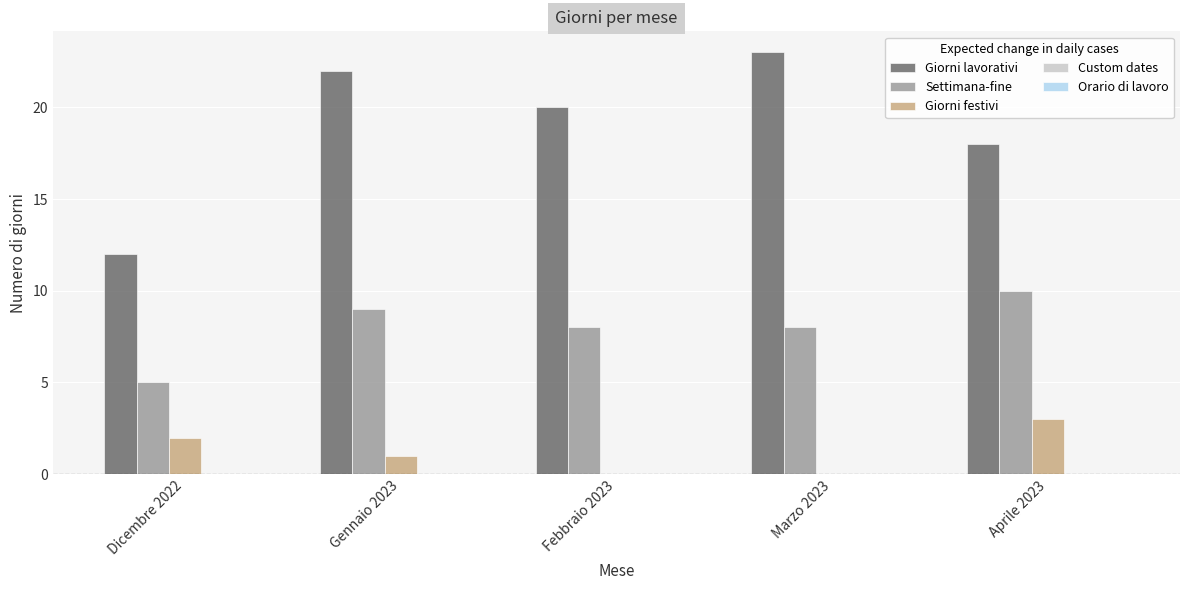

What is the approximate value of Giorni lavorativi at Febbraio 2023?

20